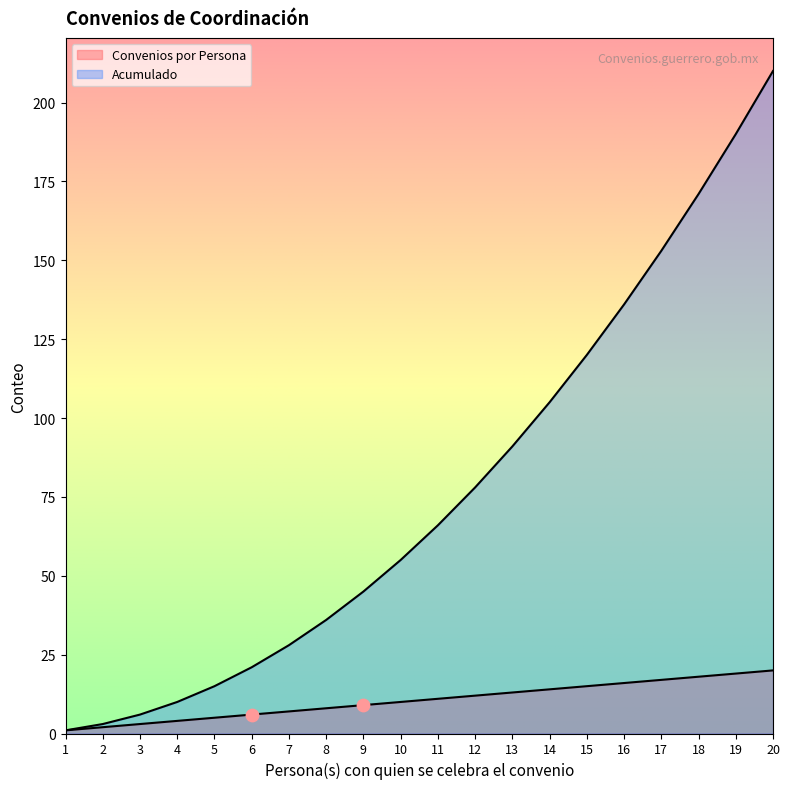

What is the total value across all series at 7?

35